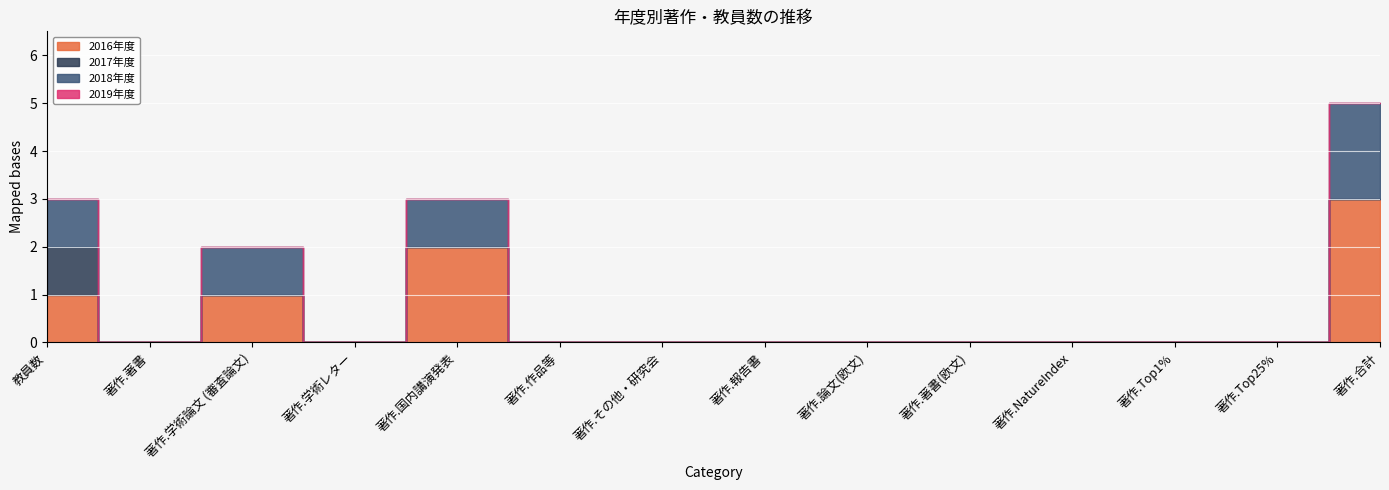

How many 2016年度 values are between 0 and 1?

12